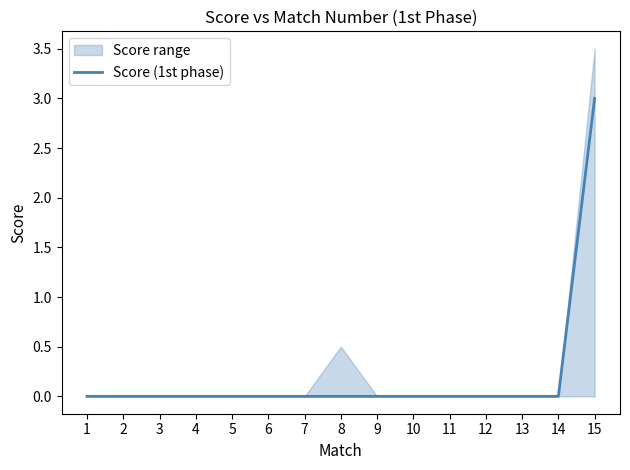

Reading left to right, what are all the values shown in this chart?

1=0	2=0	3=0	4=0	5=0	6=0	7=0	8=0	9=0	10=0	11=0	12=0	13=0	14=0	15=3